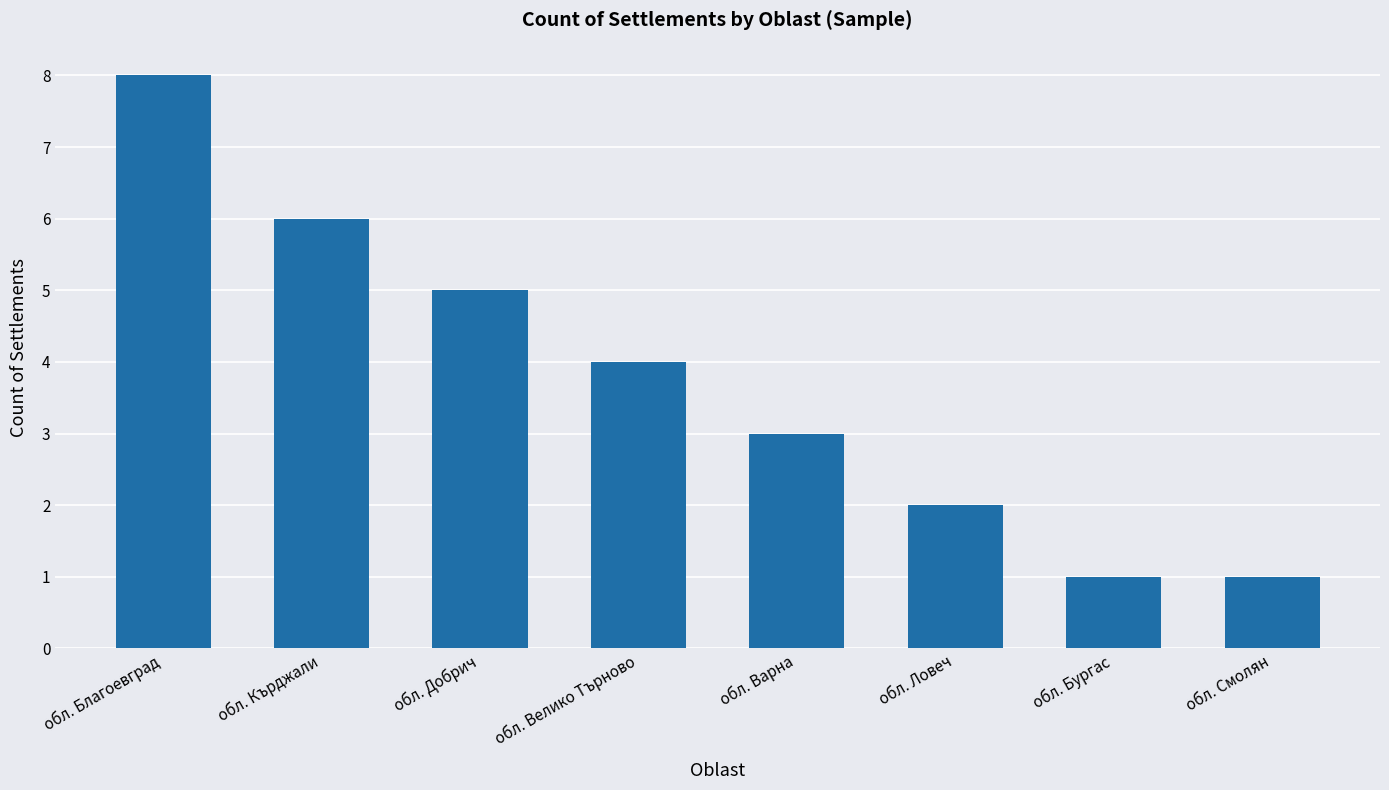

The value at обл. Велико Търново is 6. True or false?

False